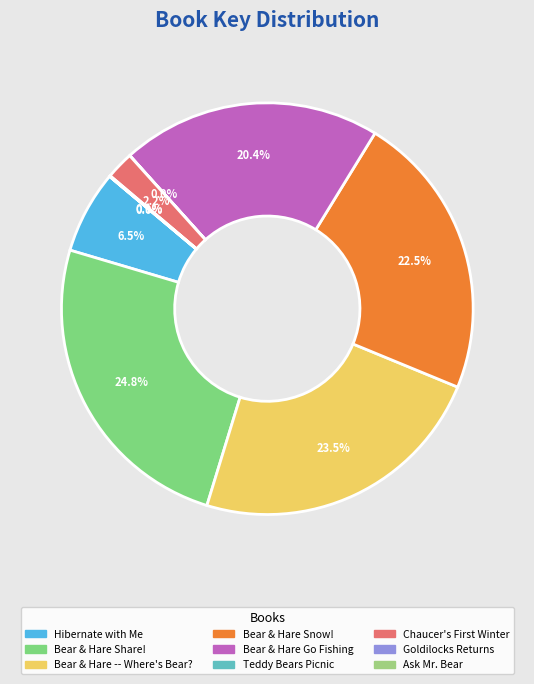

Does any single category account for the majority?

No